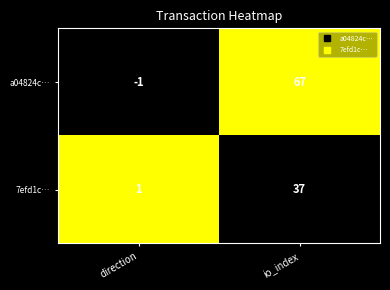

Reading right to left, extract all data points from this chart.

a04824c…: 67	-1
7efd1c…: 37	1